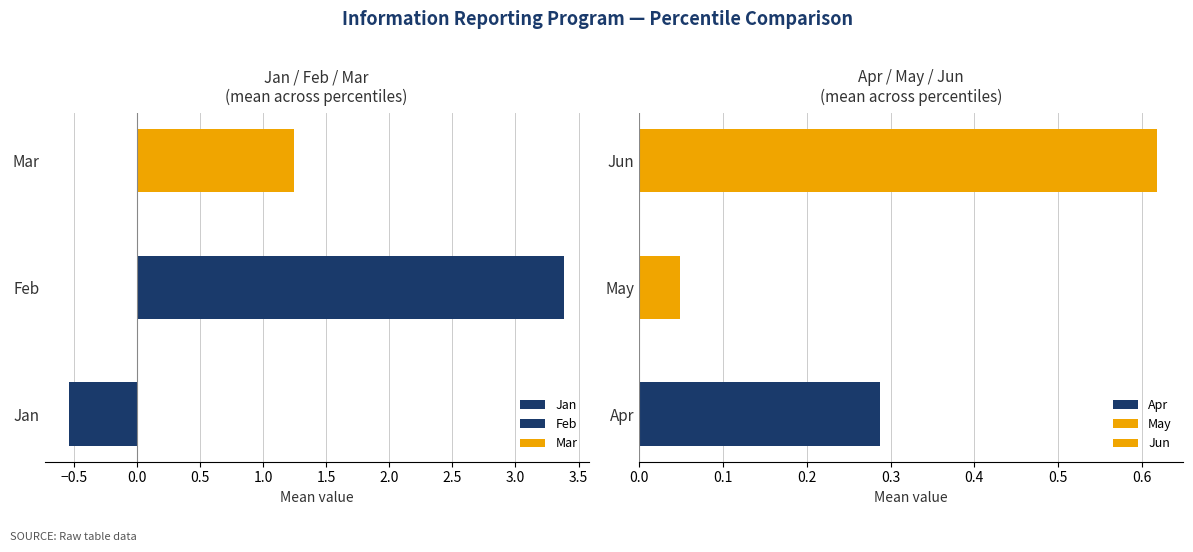

Which series has the widest spread of values?

Feb